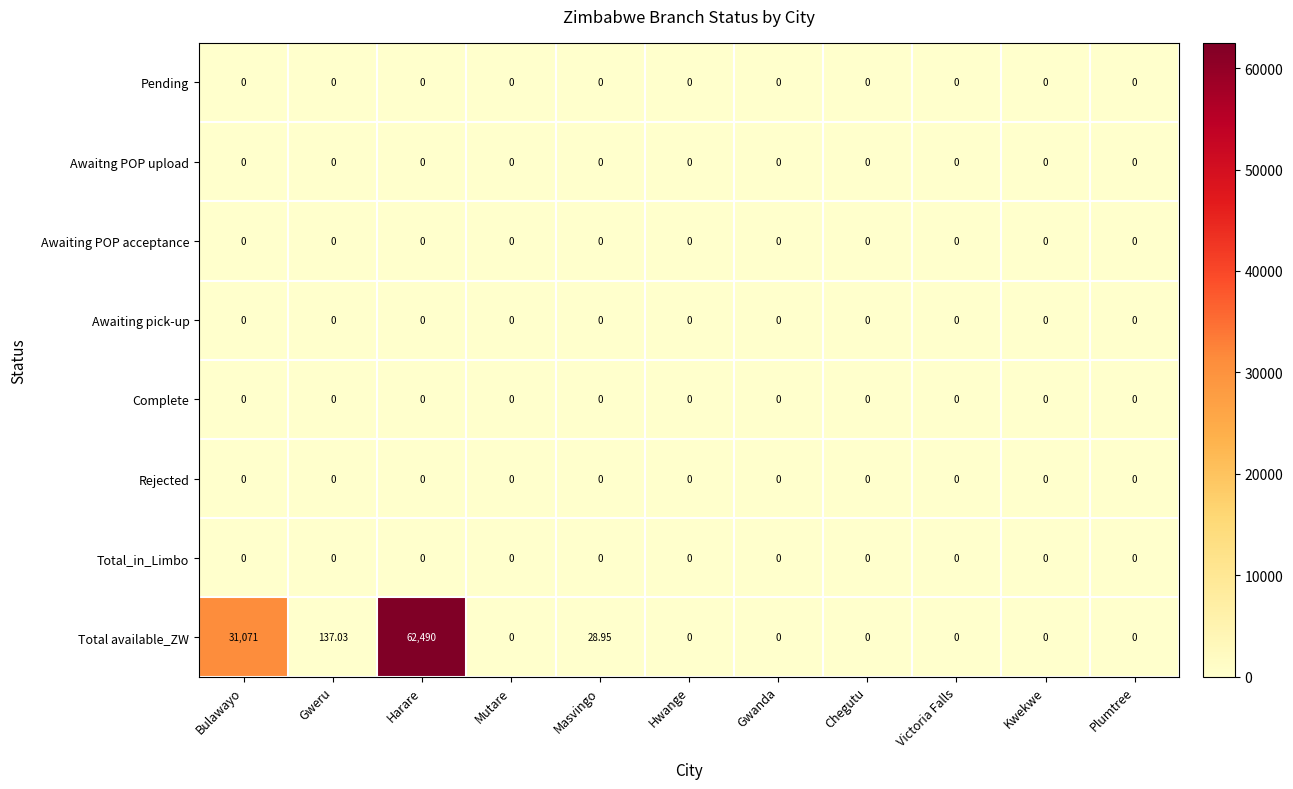

Which series has the largest total across all categories?

Total available_ZW